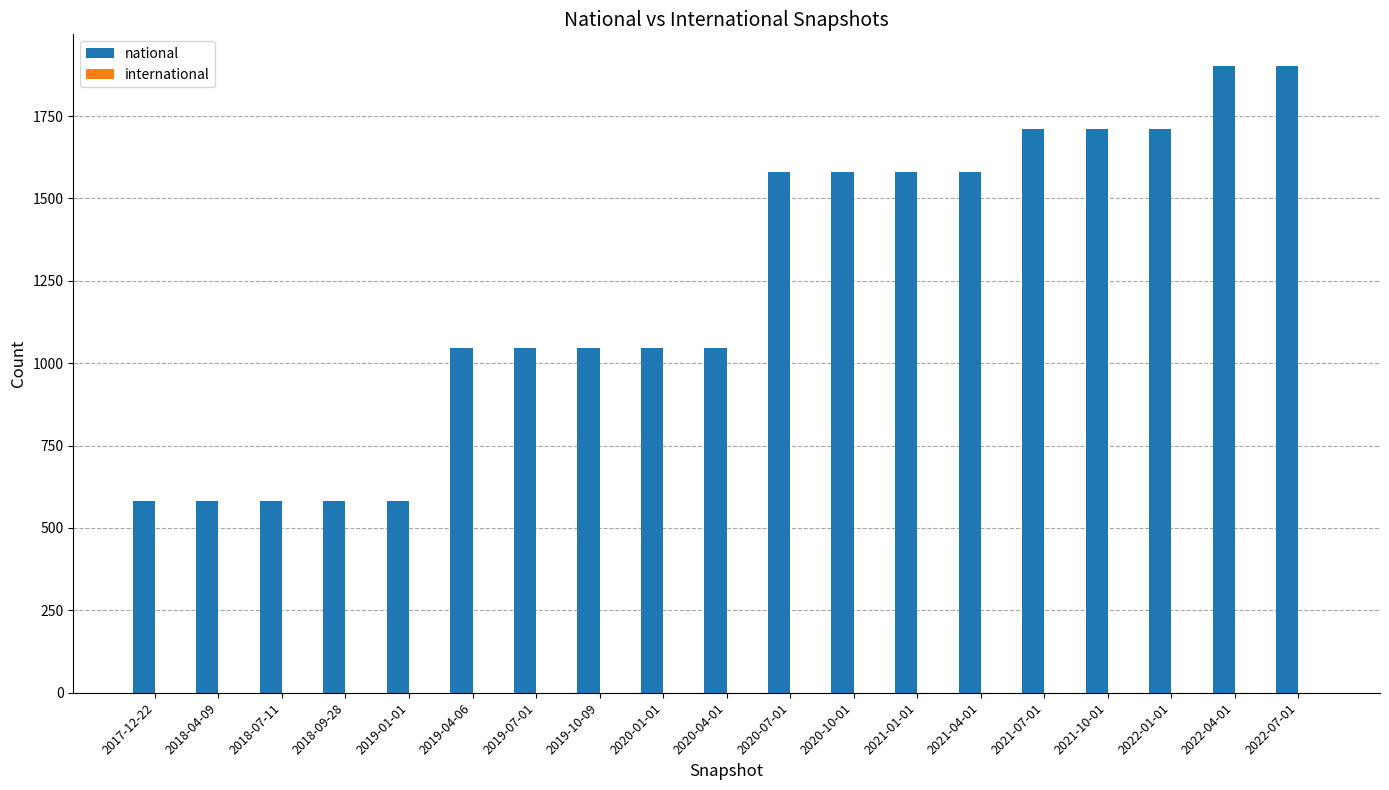

What is the label of the 5th bar from the left?

2019-01-01